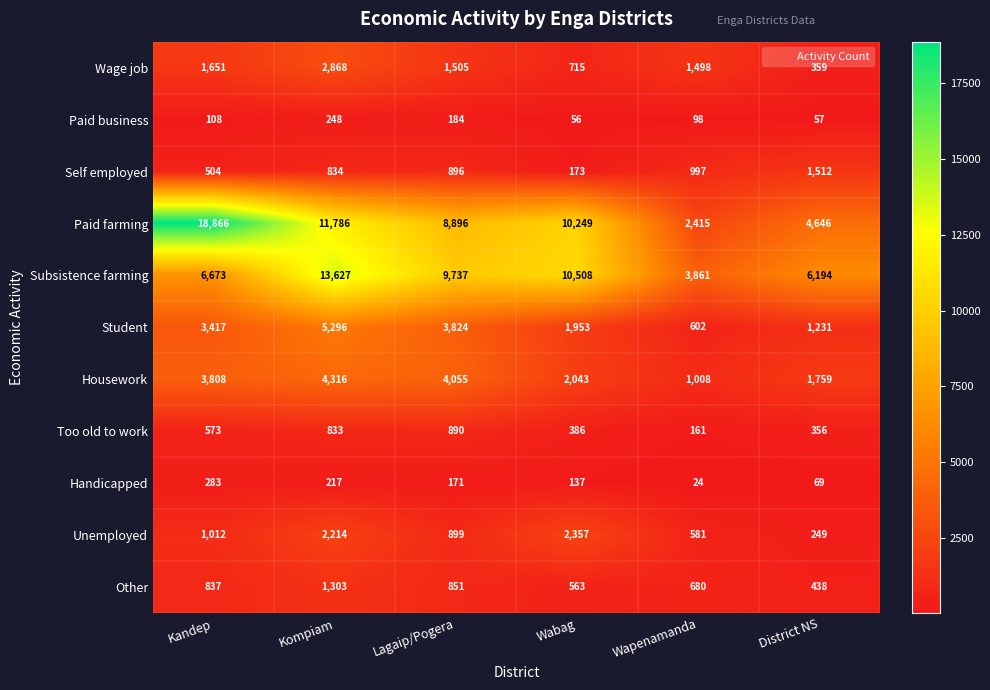

How many data points in Unemployed are less than 1012?

3